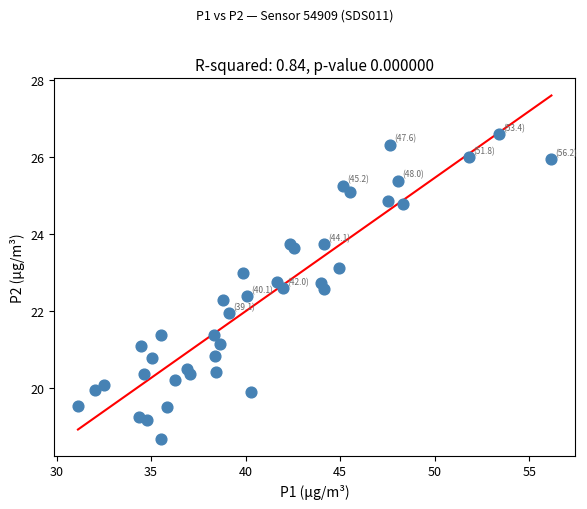

What is the range of X values (max minus min)?

25.0